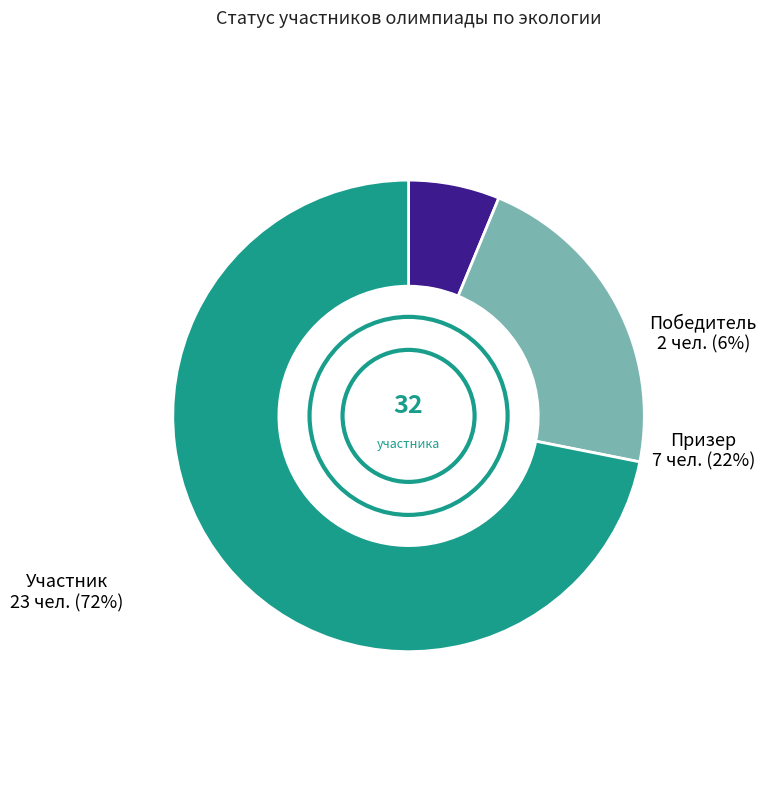

Which category has the smallest portion of the pie?

Победитель